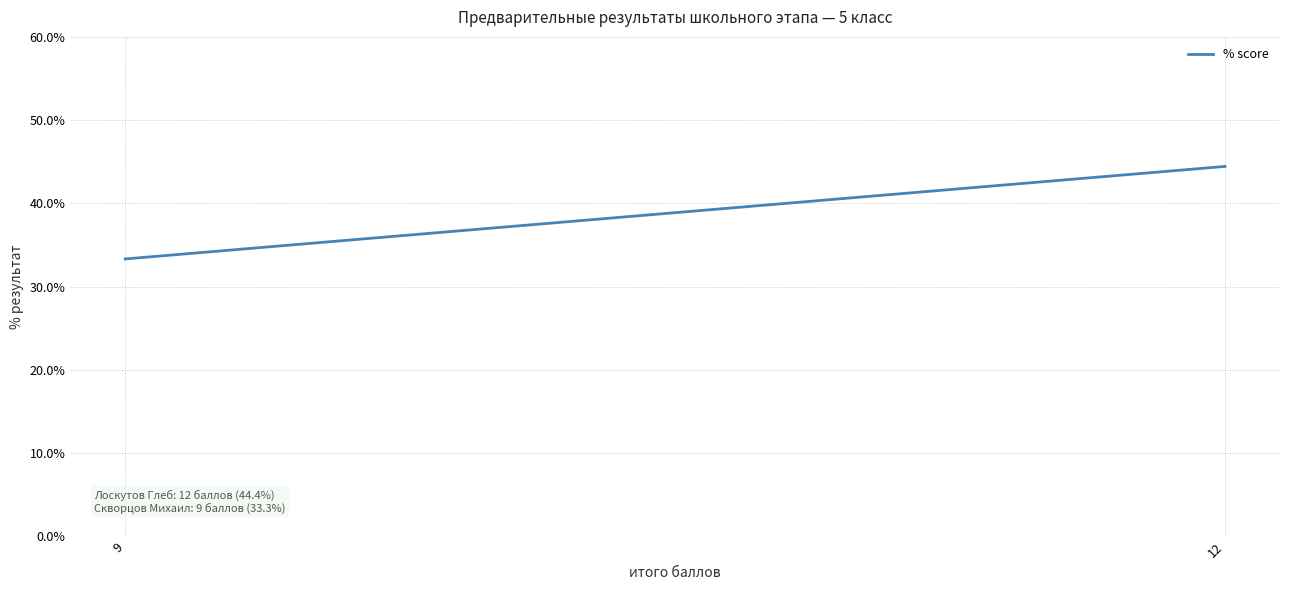

Rank the categories by value from highest to lowest.

12, 9